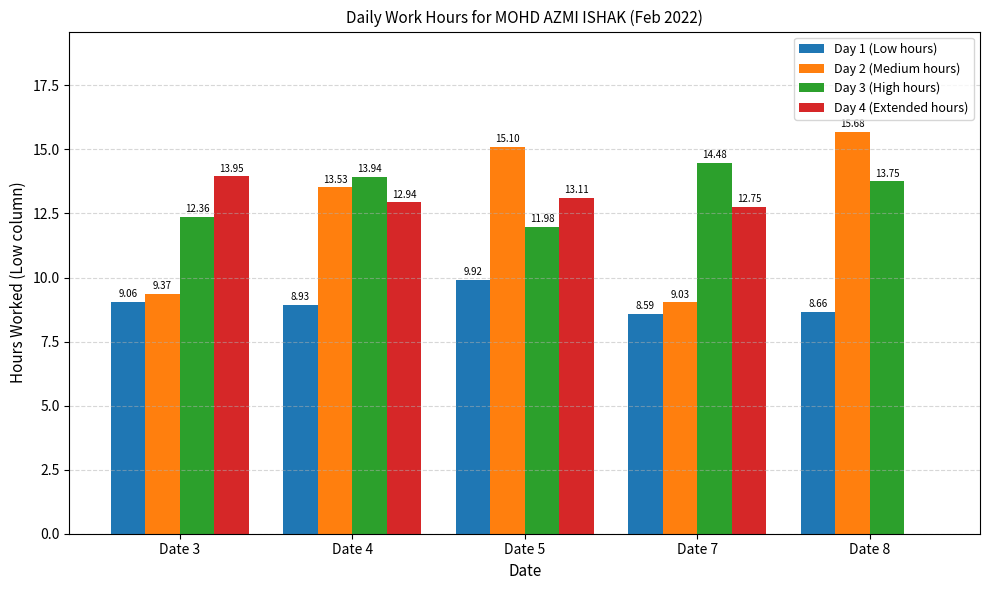

Which series has the largest total across all categories?

Day 3 (High hours)